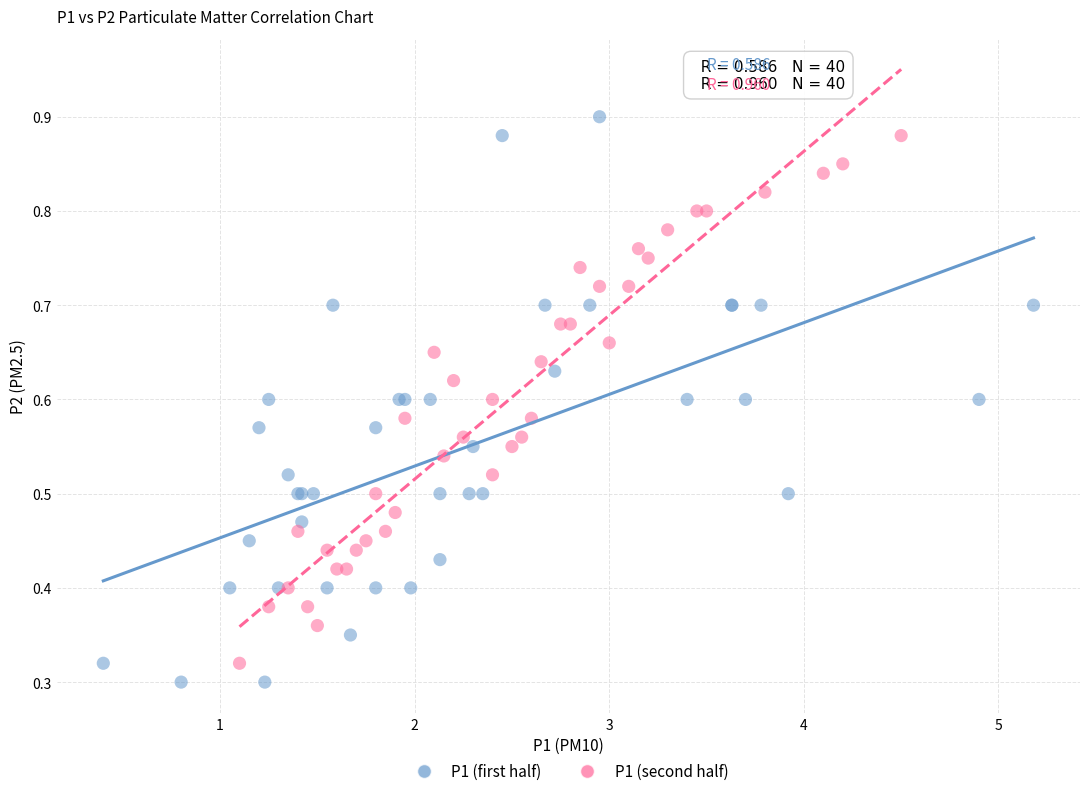

Which series has the widest spread of Y values?

P1 (first half)